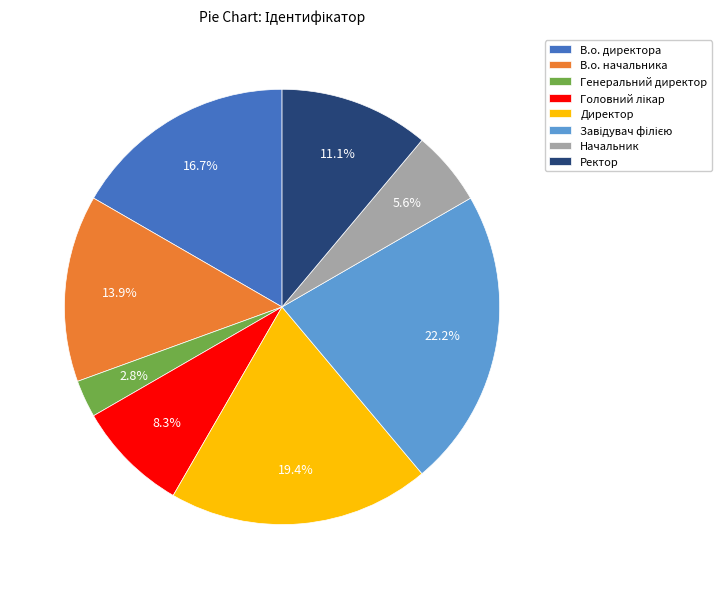

How many segments does this pie chart have?

8